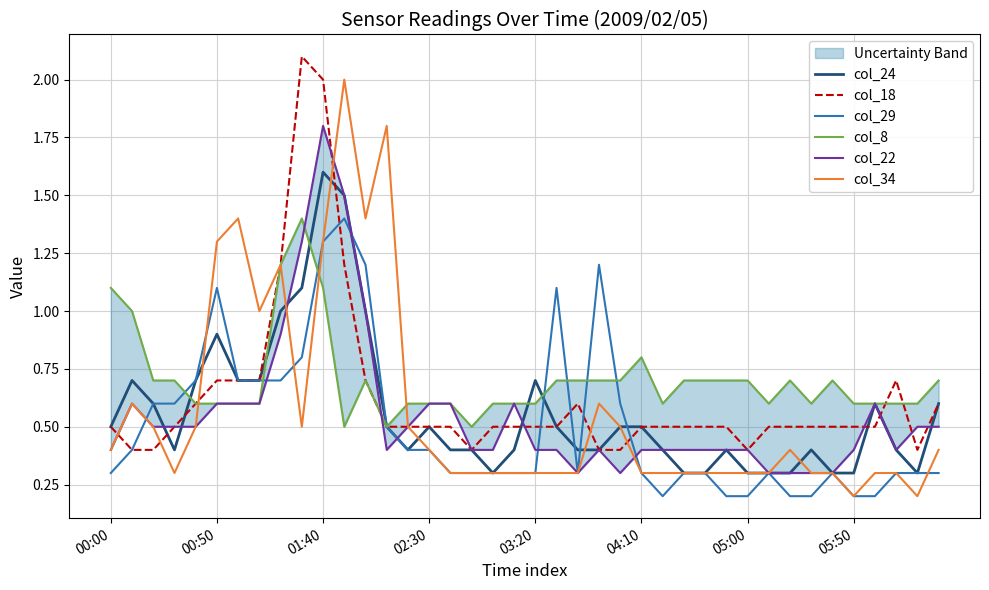

Is it true that col_29 equals 0.3 at 04:10?

True